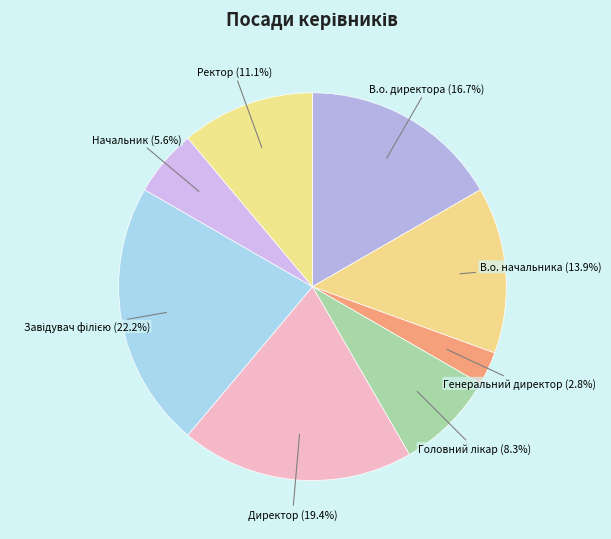

What is the ratio of the value at Генеральний директор to the value at Директор?

0.1